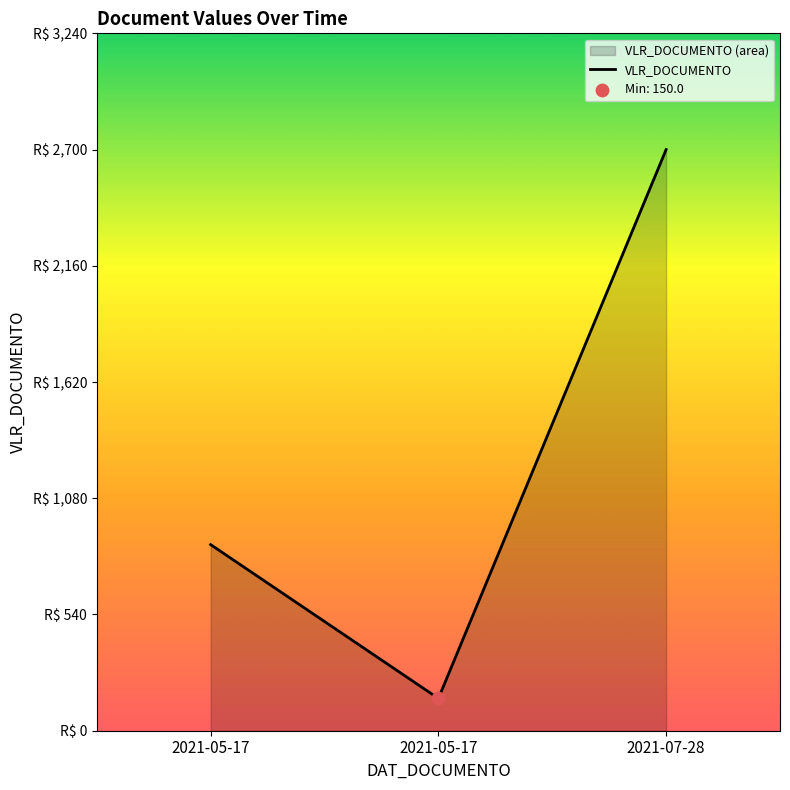

What is the ratio of the value at 2021-07-28 to the value at 2021-05-17?

18.0